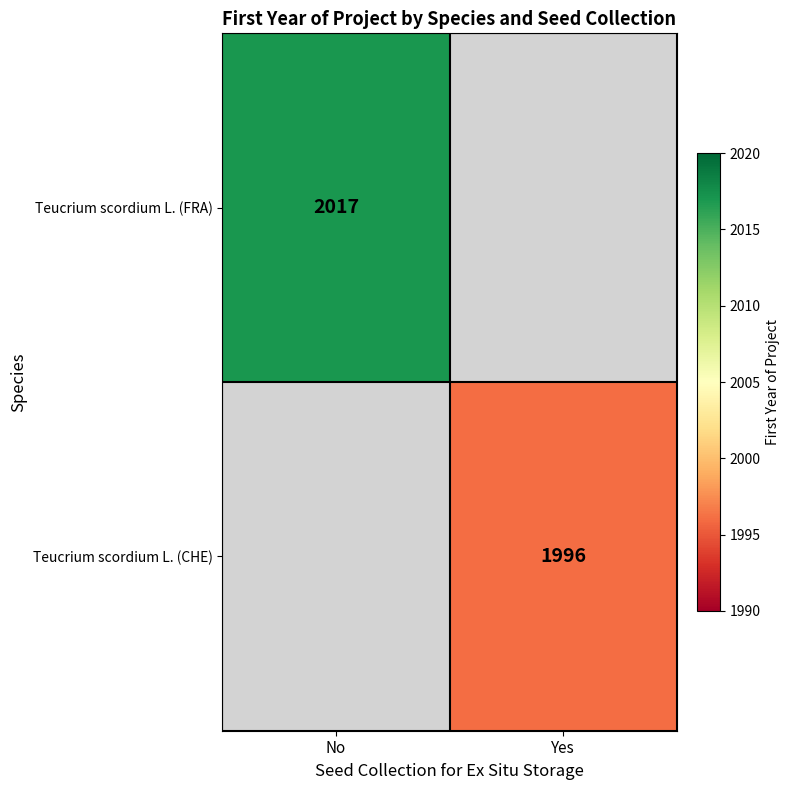

True or false: Teucrium scordium L. (CHE) has a value of 1996 at Yes.

True